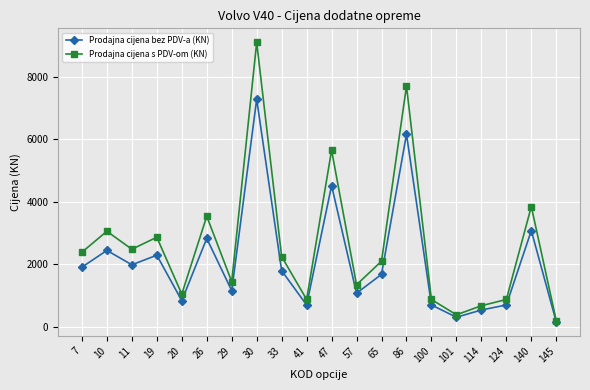

Which series changed the most between 19 and 30?

Prodajna cijena s PDV-om (KN)